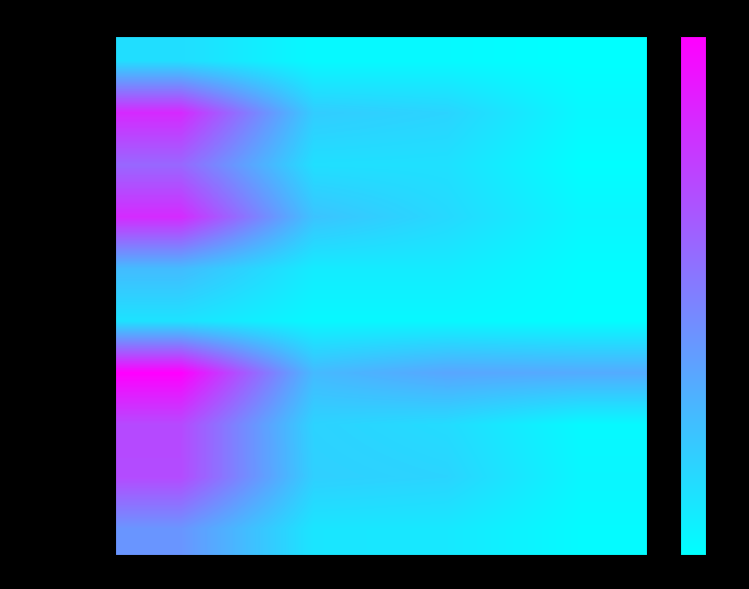

Reading right to left, list all the values displayed in this chart.

ALACHUA: Combination=3	High=7	Middle=7	Elementary=25
BROWARD: Combination=8	High=31	Middle=36	Elementary=142
DUVAL: Combination=4	High=23	Middle=24	Elementary=102
HILLSBOROUGH: Combination=9	High=28	Middle=42	Elementary=141
LEE: Combination=5	High=16	Middle=16	Elementary=47
LEON: Combination=4	High=8	Middle=8	Elementary=22
MIAMI-DADE: Combination=58	High=61	Middle=48	Elementary=169
ORANGE: Combination=7	High=26	Middle=32	Elementary=121
PALM BEACH: Combination=9	High=31	Middle=34	Elementary=120
PINELLAS: Combination=6	High=18	Middle=20	Elementary=72